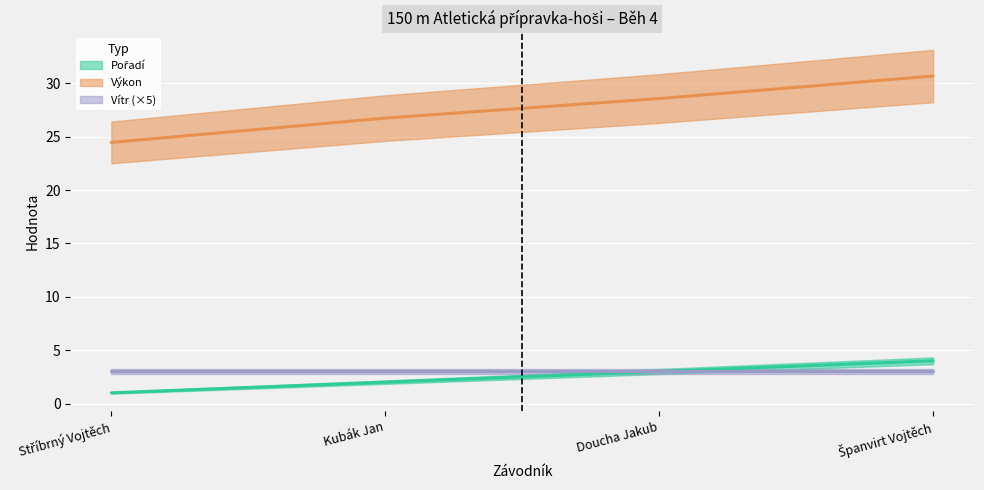

At which label is Pořadí closest to 2?

Kubák Jan